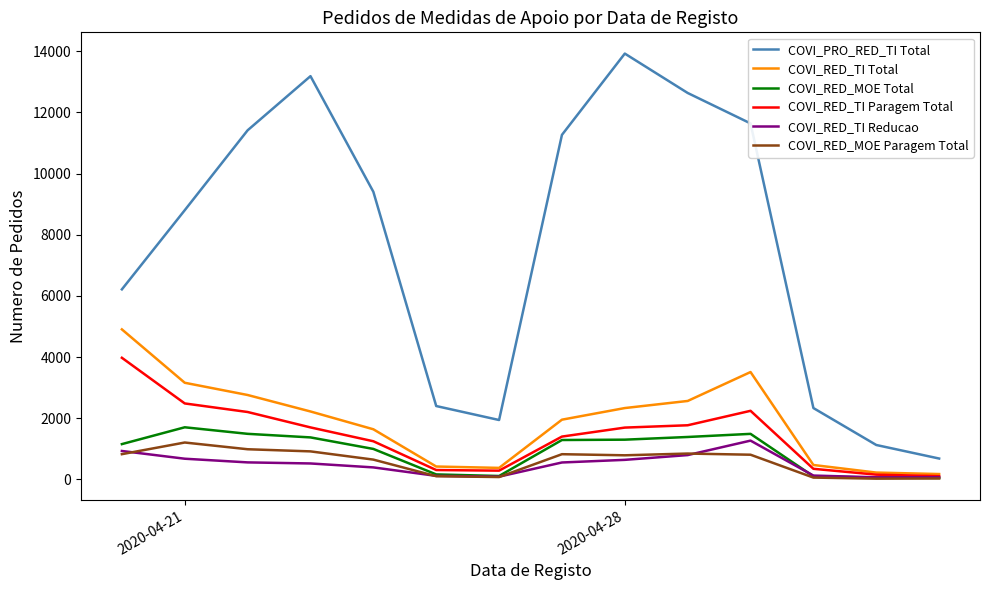

Which series has the largest range (max minus min)?

COVI_PRO_RED_TI Total